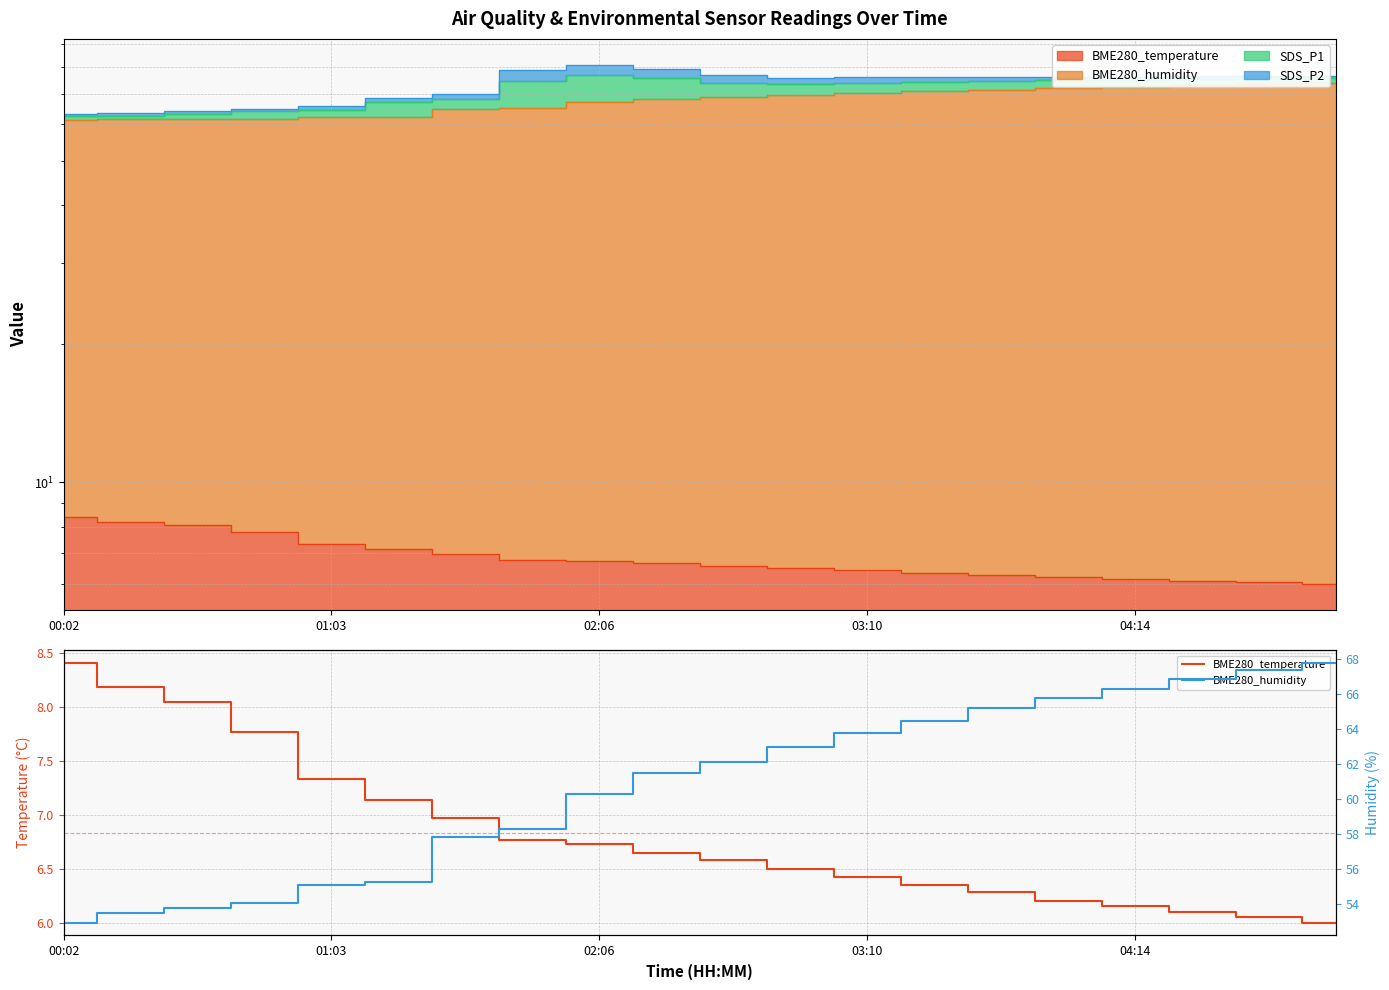

True or false: BME280_humidity and BME280_temperature cross at least once.

False